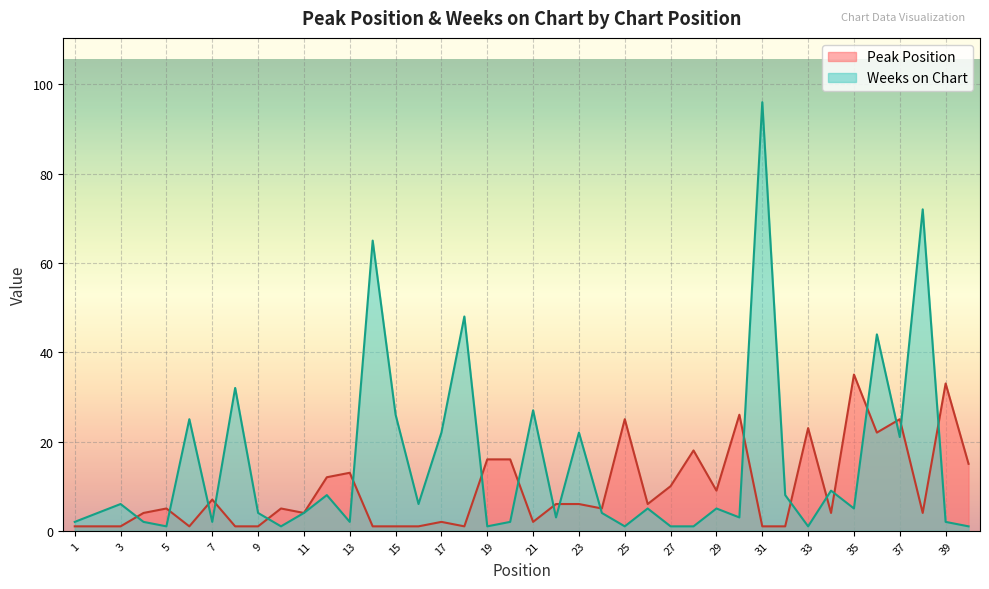

After their last crossing, which series has the higher values: Peak Position or Weeks on Chart?

Peak Position